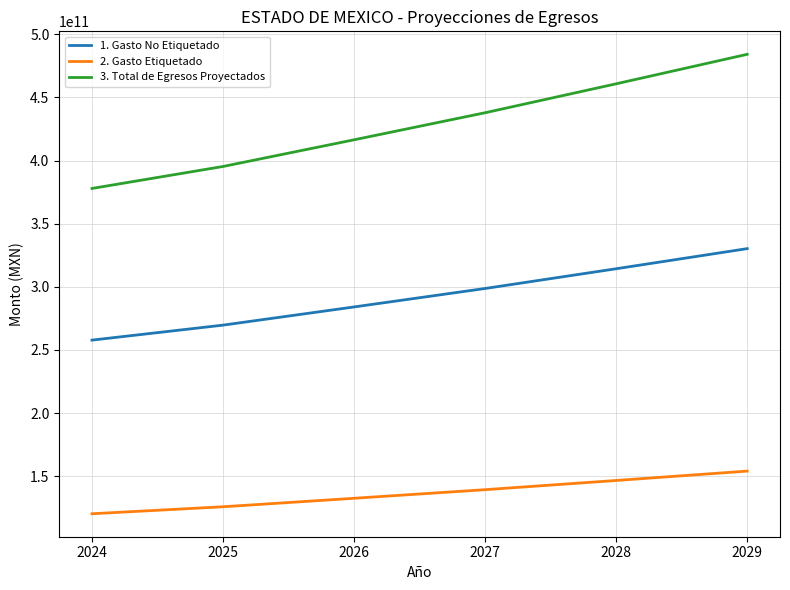

What is the difference between the 3. Total de Egresos Proyectados values at 2025 and 2029?

88877397322